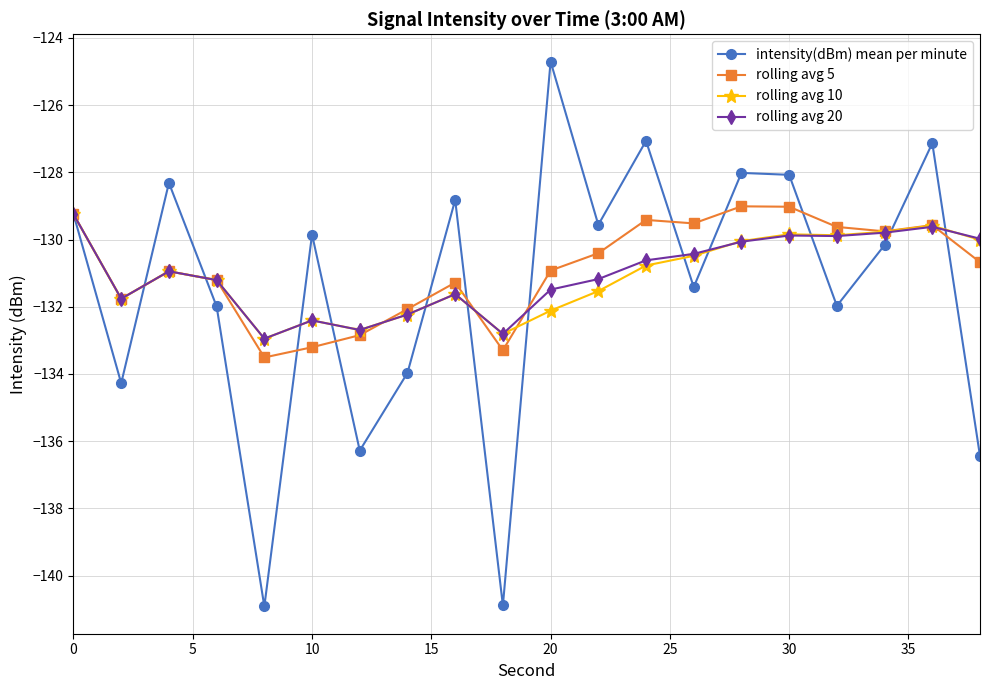

What is the greatest value displayed?

-124.7